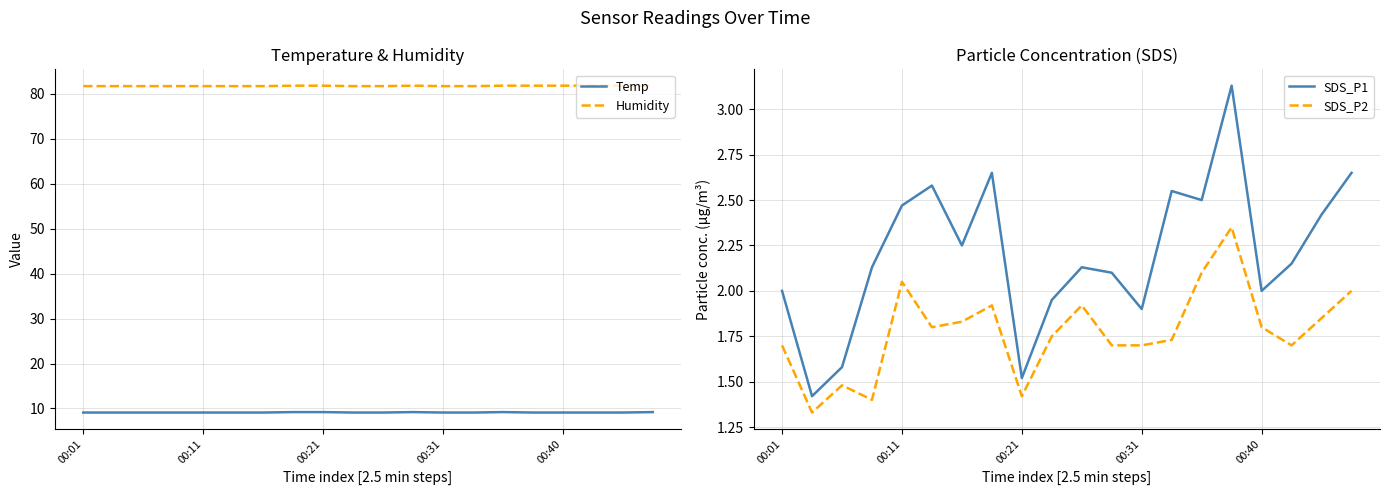

True or false: Temp and Humidity cross at least once.

False